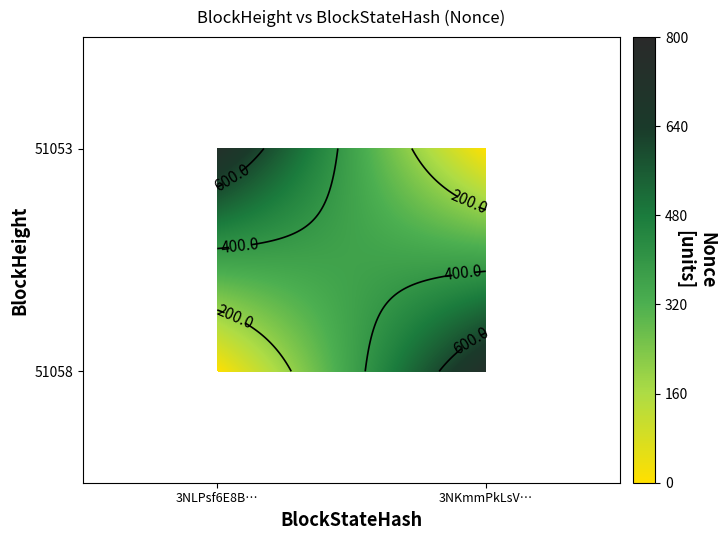

Reading left to right, extract all data points from this chart.

51058: 0=0	1=726
51053: 0=726	1=0